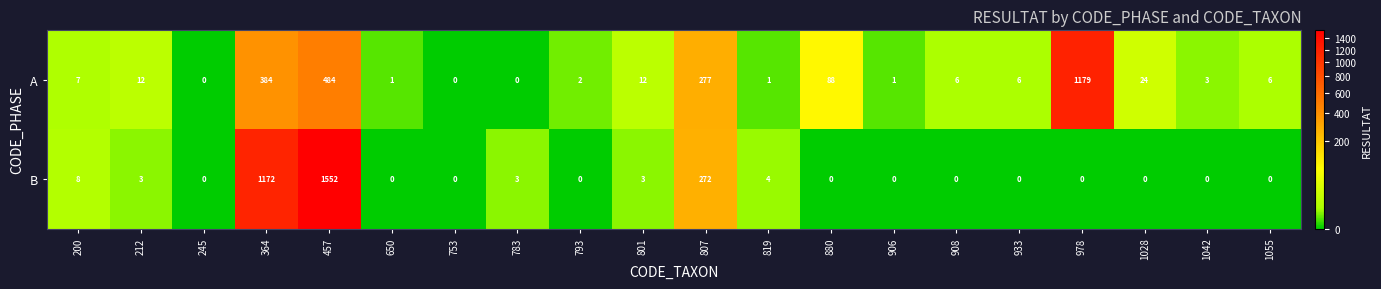

Which series changed the most between 200 and 880?

A